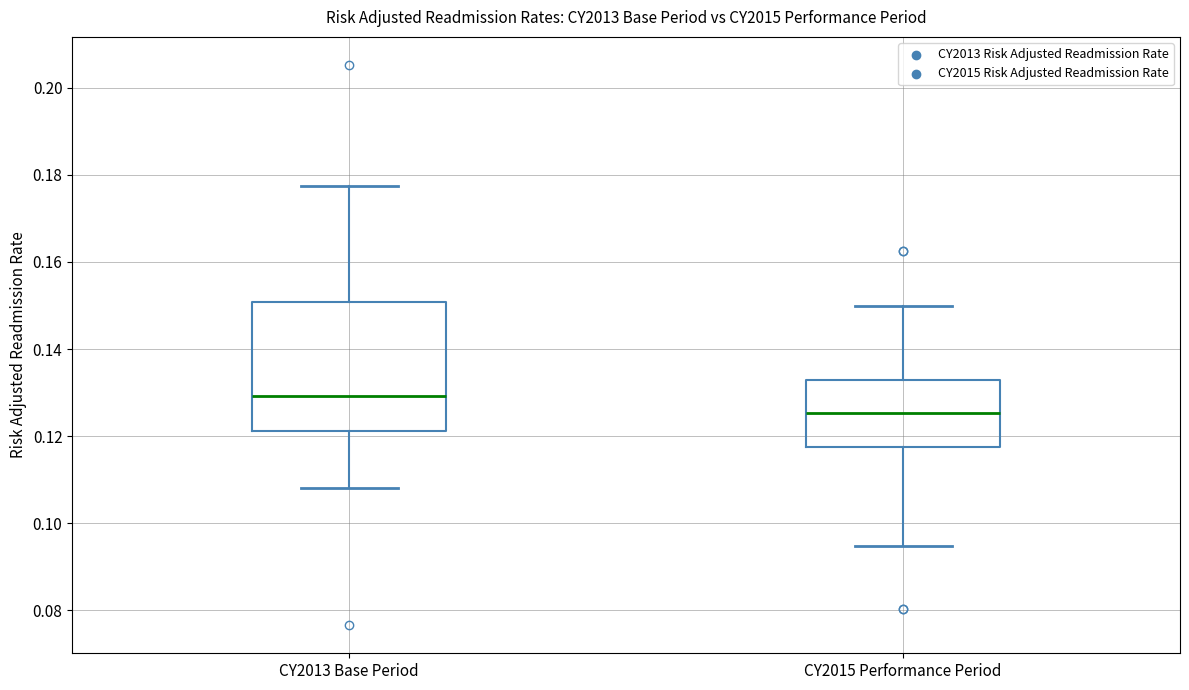

Reading left to right, transcribe this box plot: for each box, give where its median line is, the range the box spans, and where its two whiskers end, as read against the y-axis. The values are not printed on the chart, so give them approximately, as read against the axis.

CY2013 Base Period: median 0.130, box 0.122 to 0.150, whiskers 0.108 to 0.178
CY2015 Performance Period: median 0.126, box 0.118 to 0.132, whiskers 0.094 to 0.150